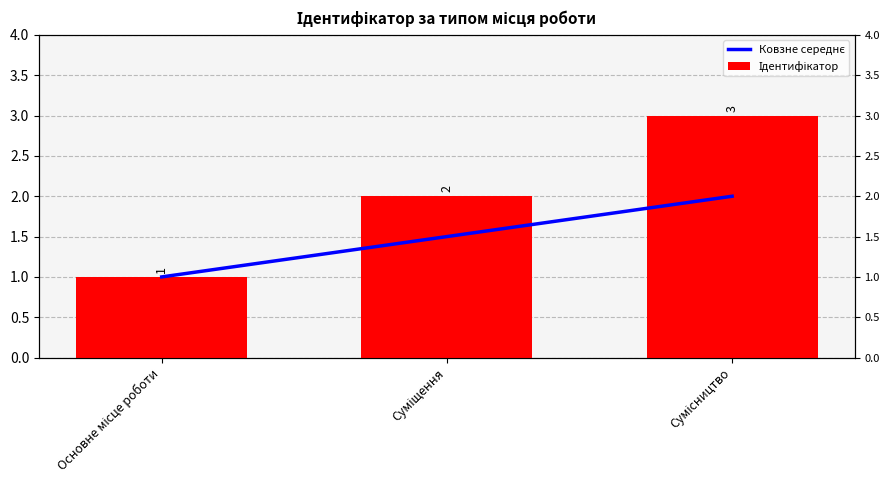

At how many categories does at least one series exceed 1?

2